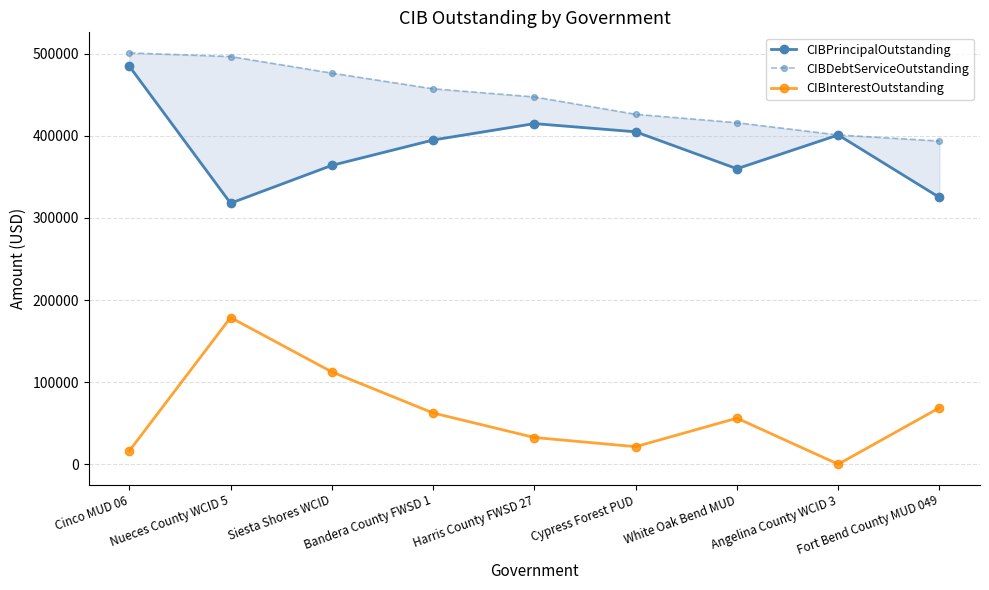

What is the sum of the CIBDebtServiceOutstanding values at Cypress Forest PUD and Fort Bend County MUD 049?

820135.0